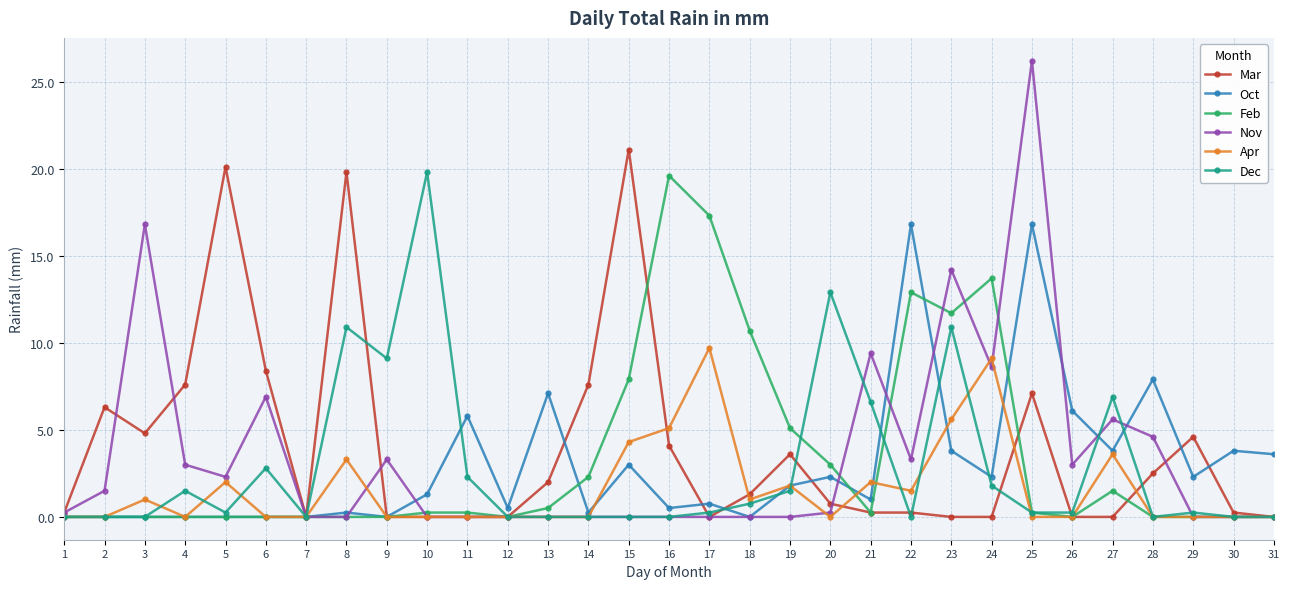

What is the value of the Dec point at the 23rd from the left?

10.9